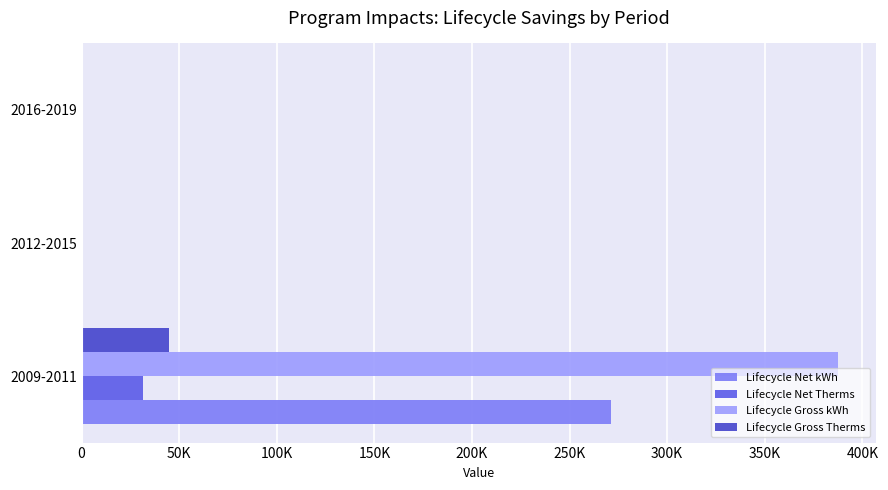

Reading right to left, what are all the values shown in this chart?

Lifecycle Net kWh: 0.0	0.0	271167.6
Lifecycle Net Therms: 0.0	0.0	31465.8
Lifecycle Gross kWh: 0.0	0.0	387382.2
Lifecycle Gross Therms: 0.0	0.0	44951.1